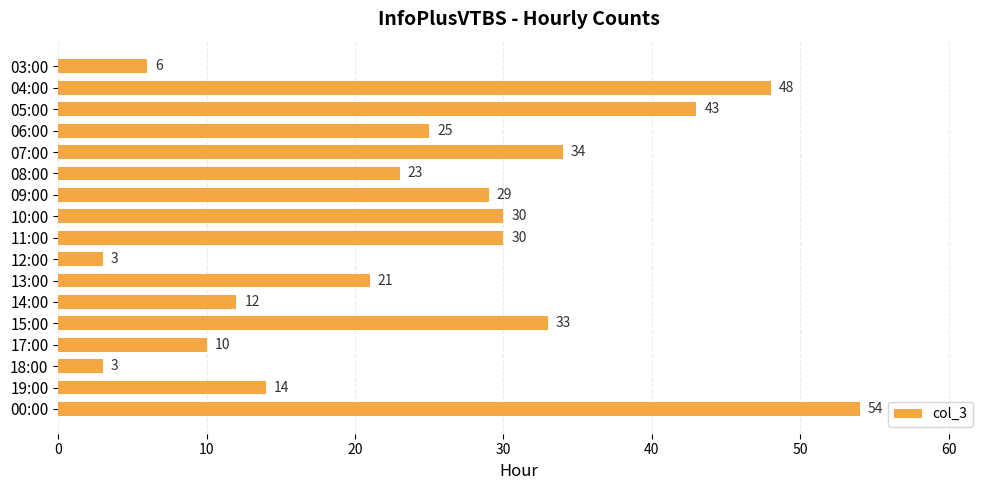

Does the chart contain stacked bars?

No